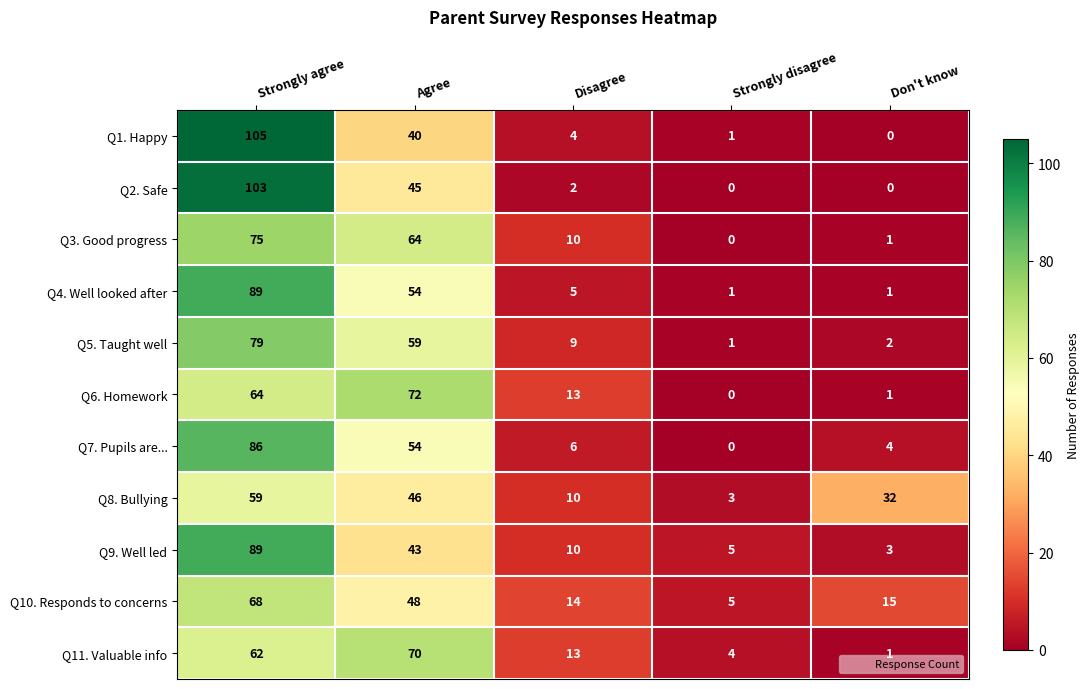

Between Disagree and Strongly disagree, which series saw the biggest shift?

Q6. Homework